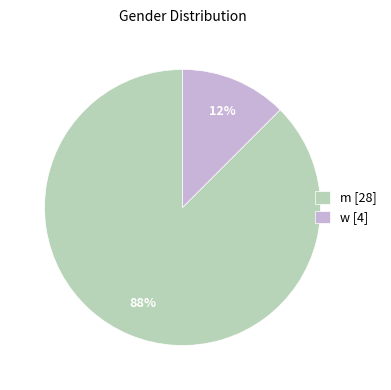

Rank the categories by value from highest to lowest.

m [28], w [4]